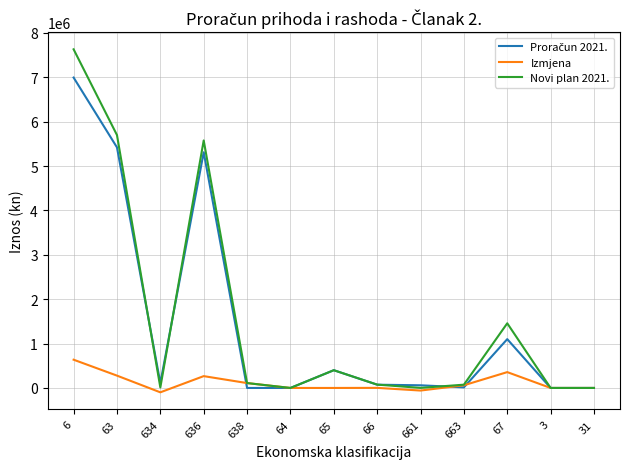

Which series has the widest spread of values?

Novi plan 2021.